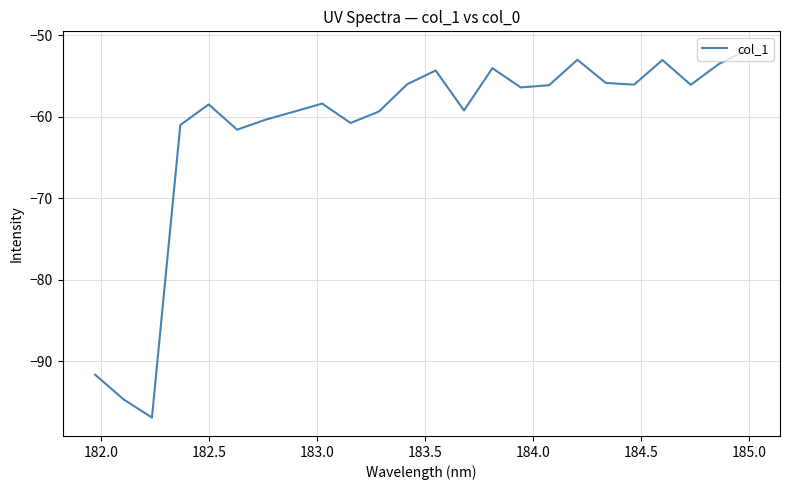

What is the smallest value displayed?

-96.9